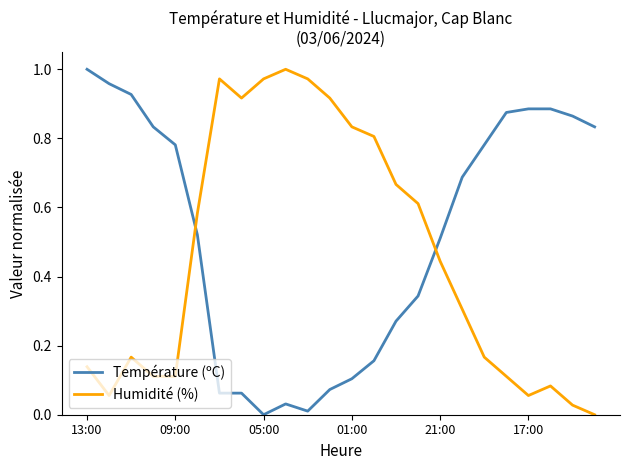

Which series ends up on top after the final intersection of Humidité (%) and Température (ºC)?

Température (ºC)